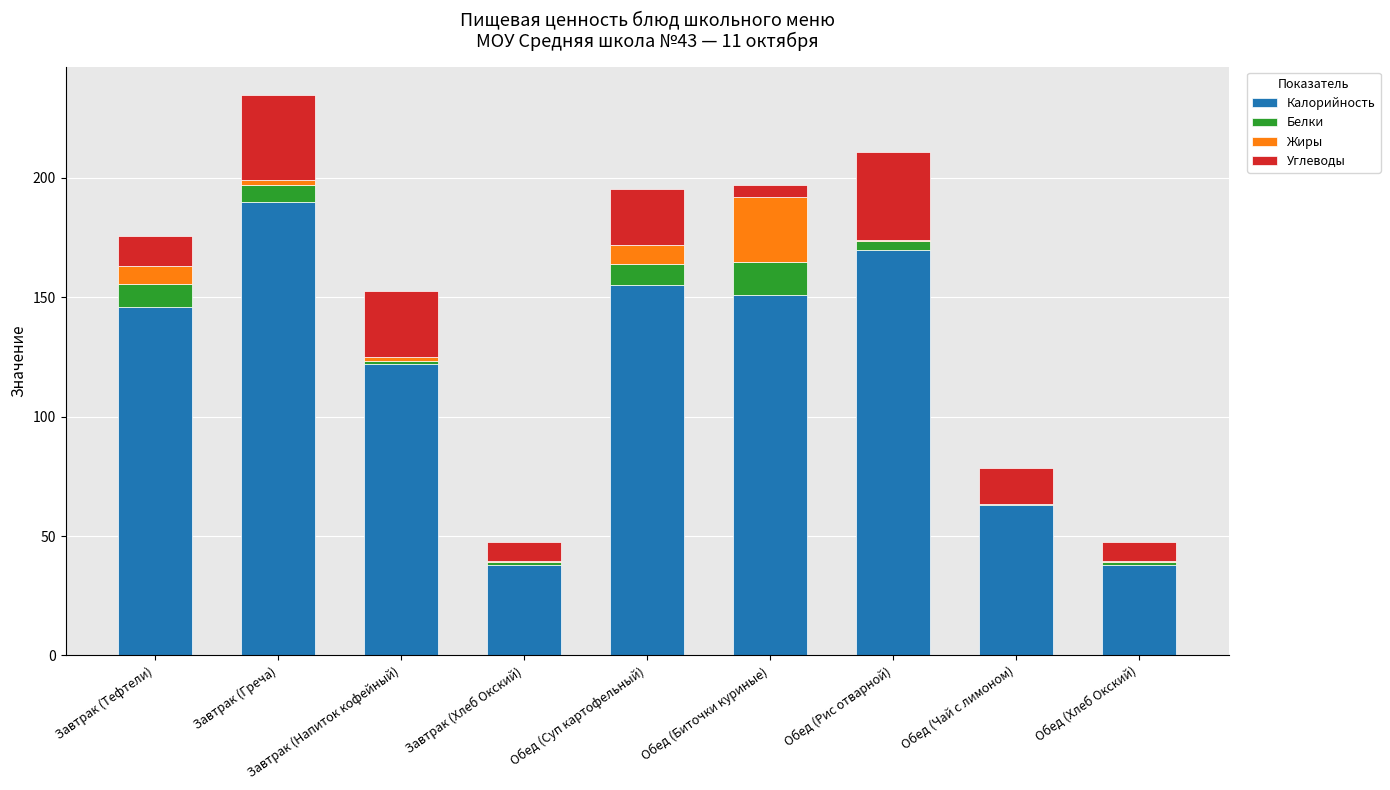

What are all the series names shown in the legend?

Калорийность, Белки, Жиры, Углеводы